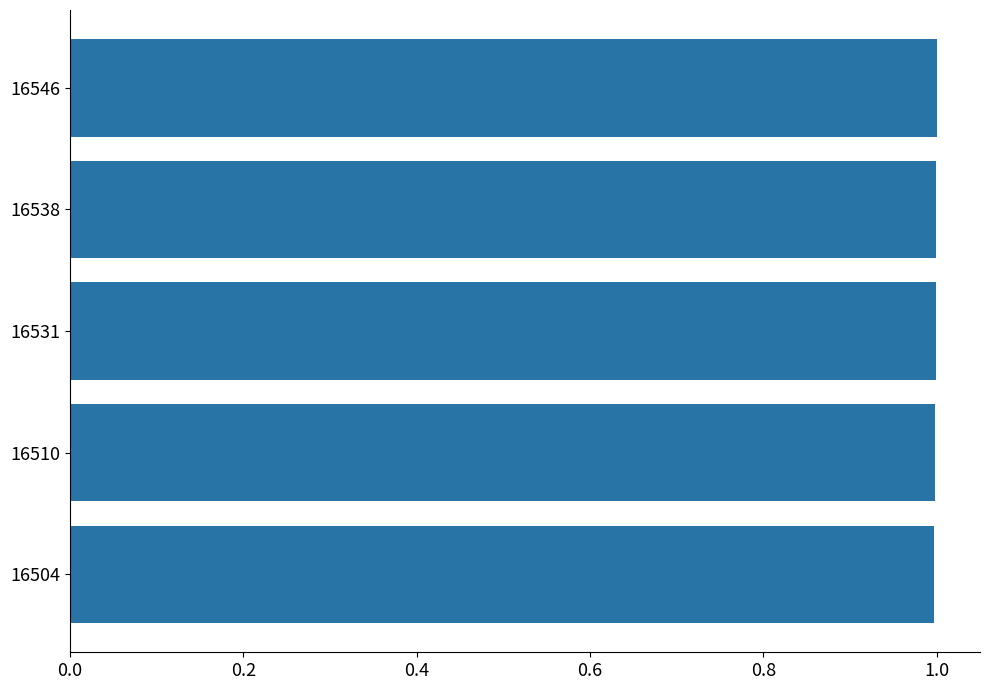

Is it true that the value at 16510 is 1.0?

True